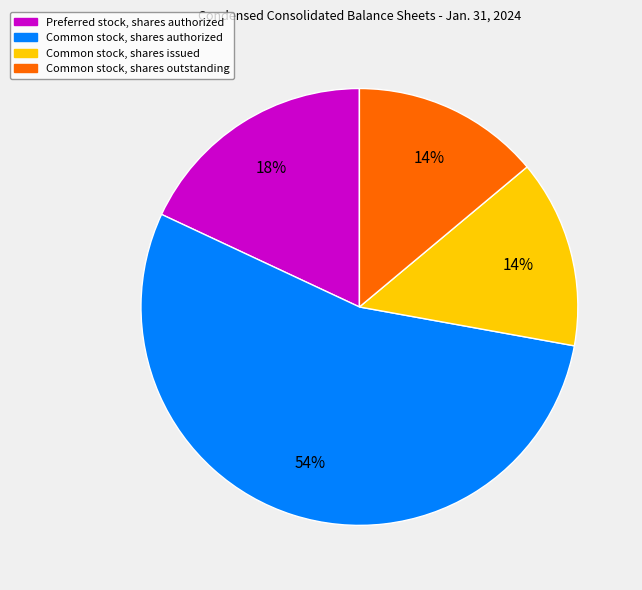

How many slices are in this pie chart?

4